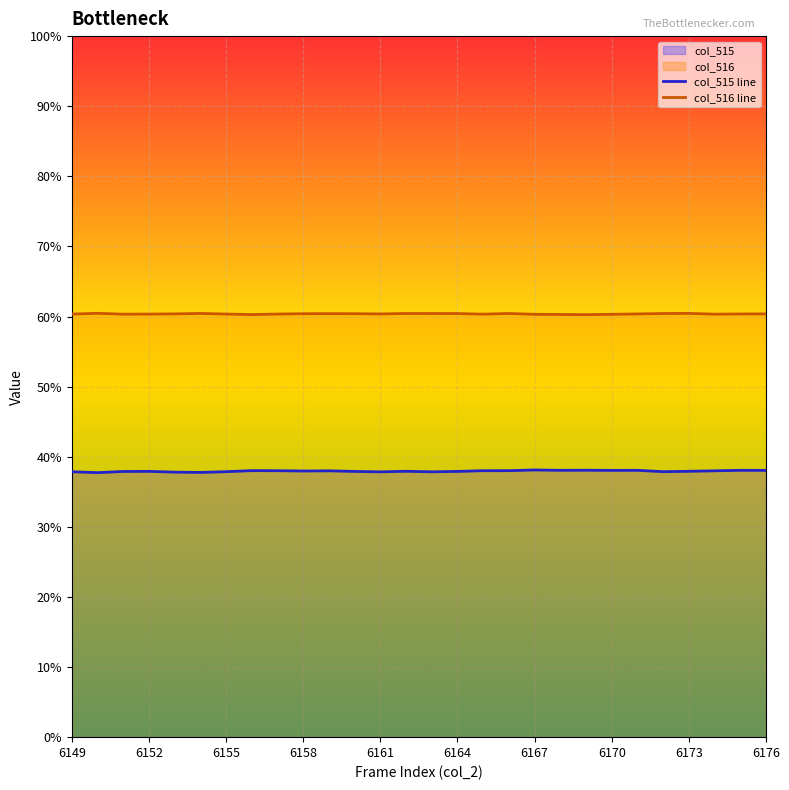

Which series has the largest total across all categories?

col_516 line